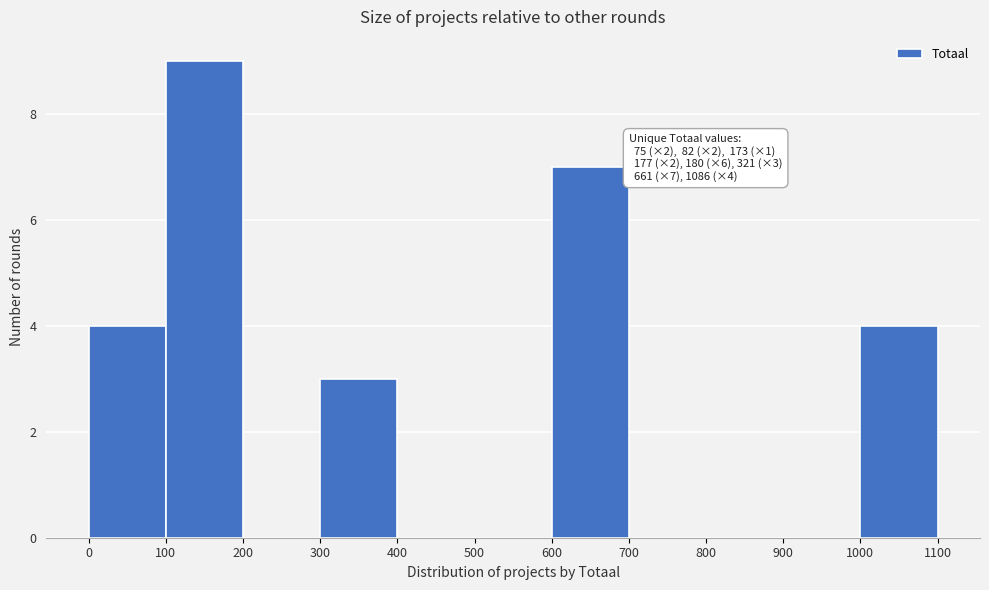

Which range on the x-axis has the tallest bar?

100 to 200